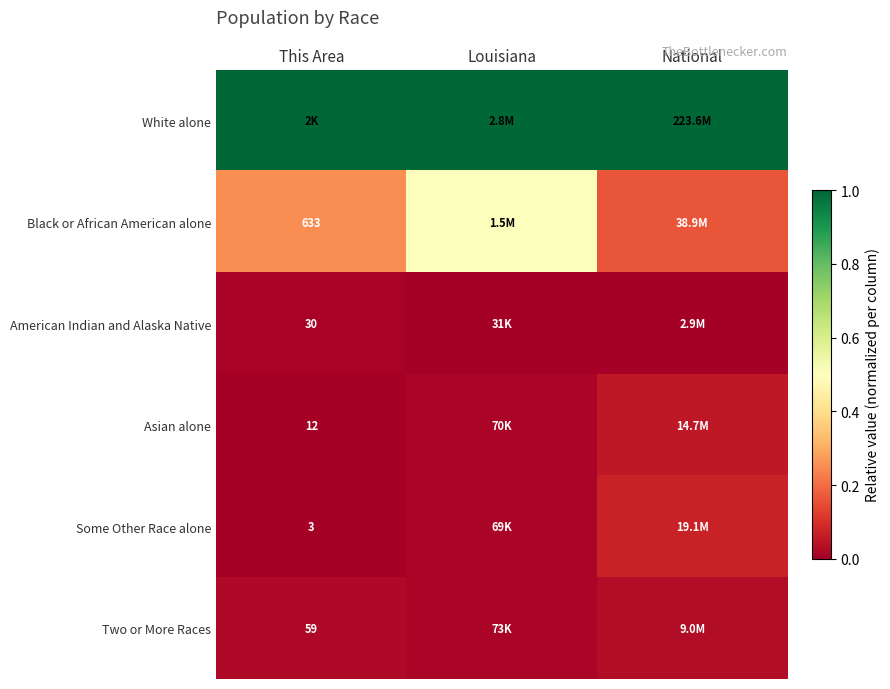

The Some Other Race alone series shows 0.1 at National. True or false?

False